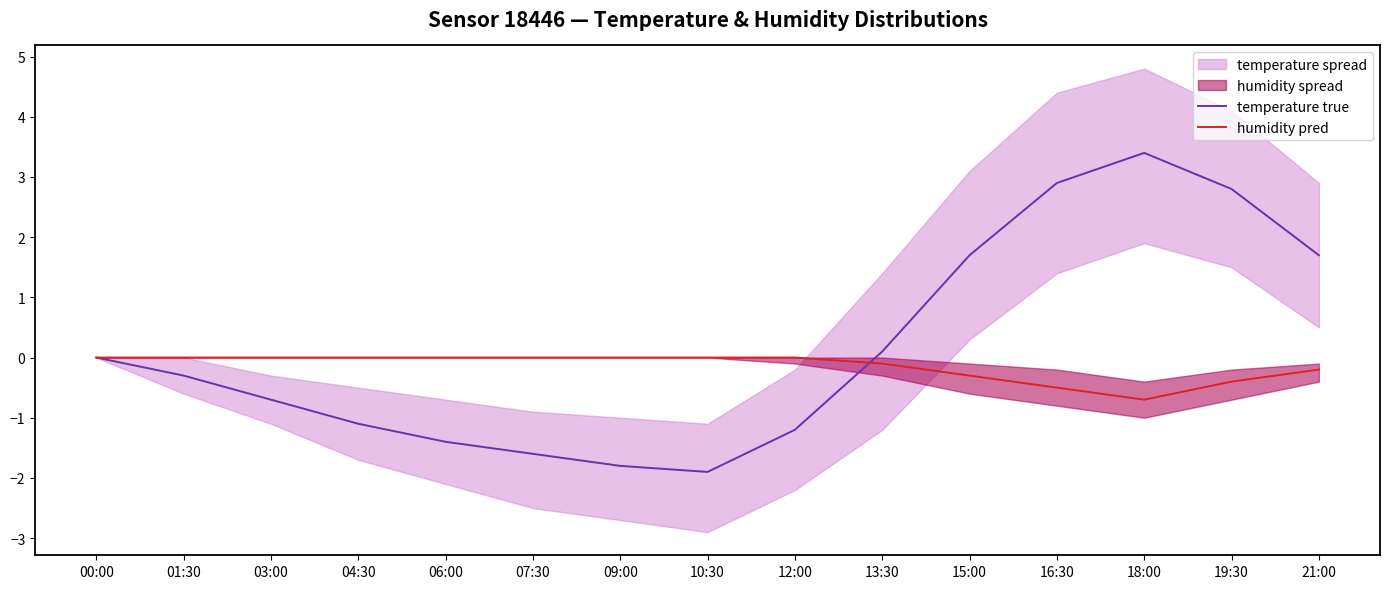

What is the sum of all humidity pred values?

-2.2